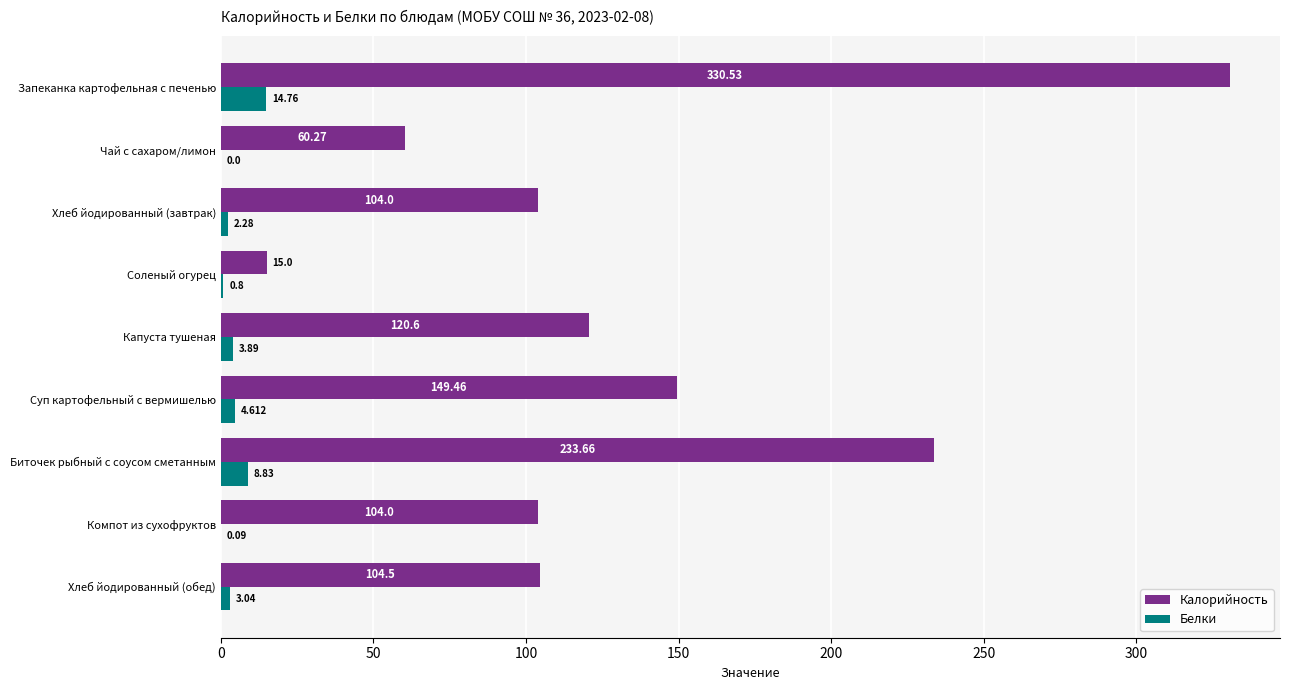

Which series changed the most between Соленый огурец and Хлеб йодированный (обед)?

Калорийность